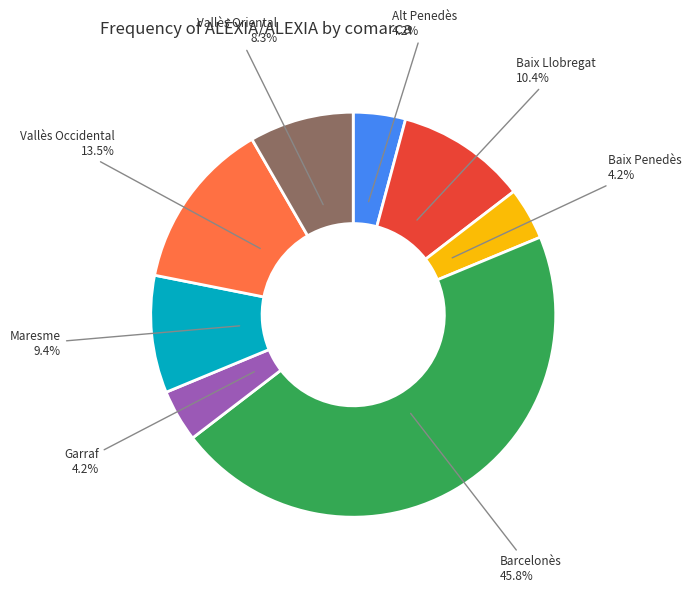

To the nearest percent, what is the difference between the Baix Llobregat and Garraf slice percentages?

6%